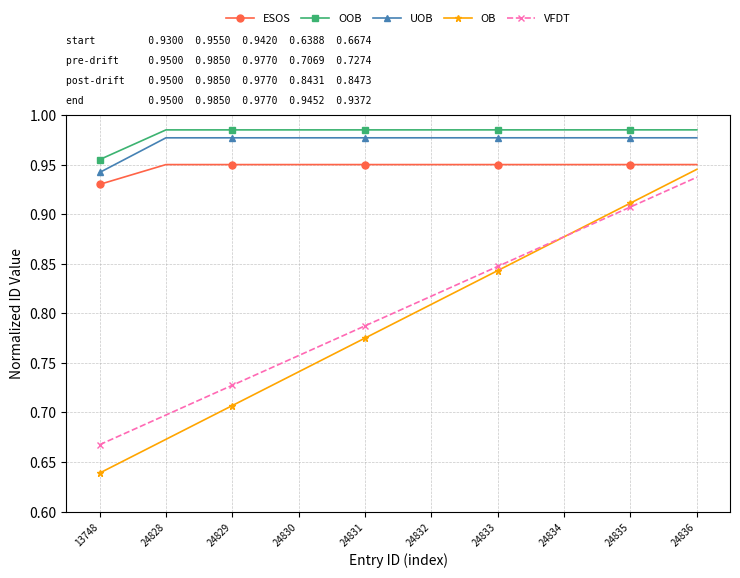

The value of UOB at 24828 is 1.6. True or false?

False